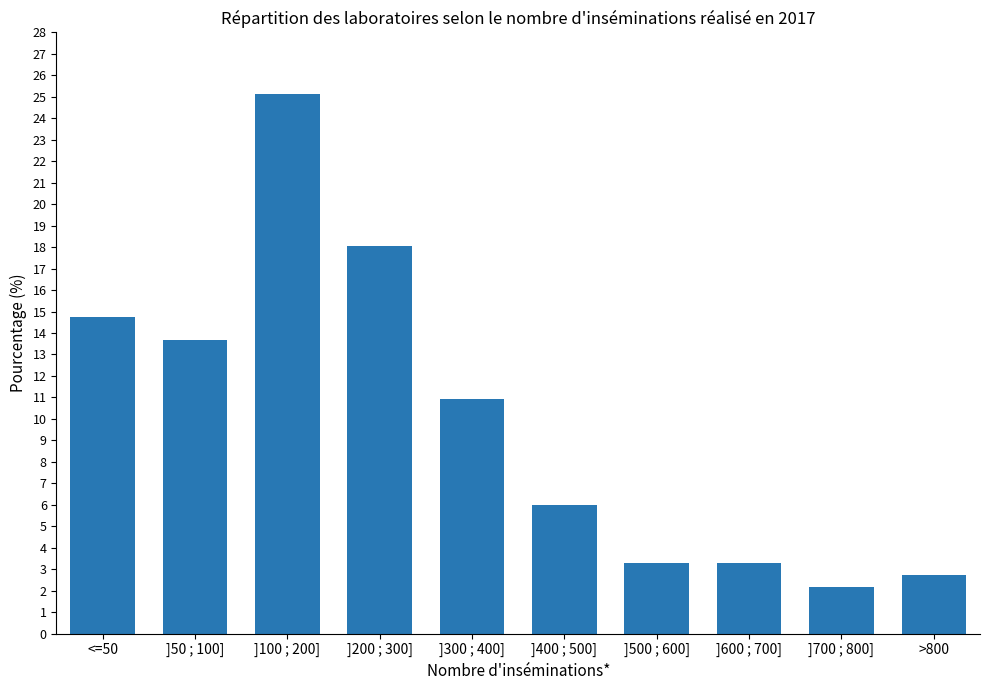

What is the value of the 4th bar from the left?

18.0